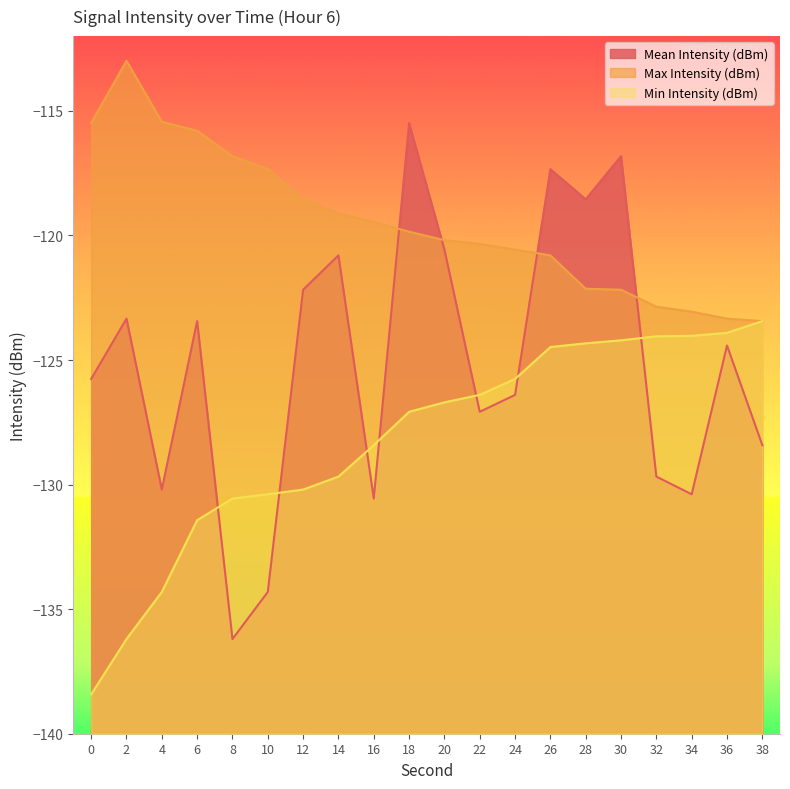

At how many categories does at least one series exceed -131?

20